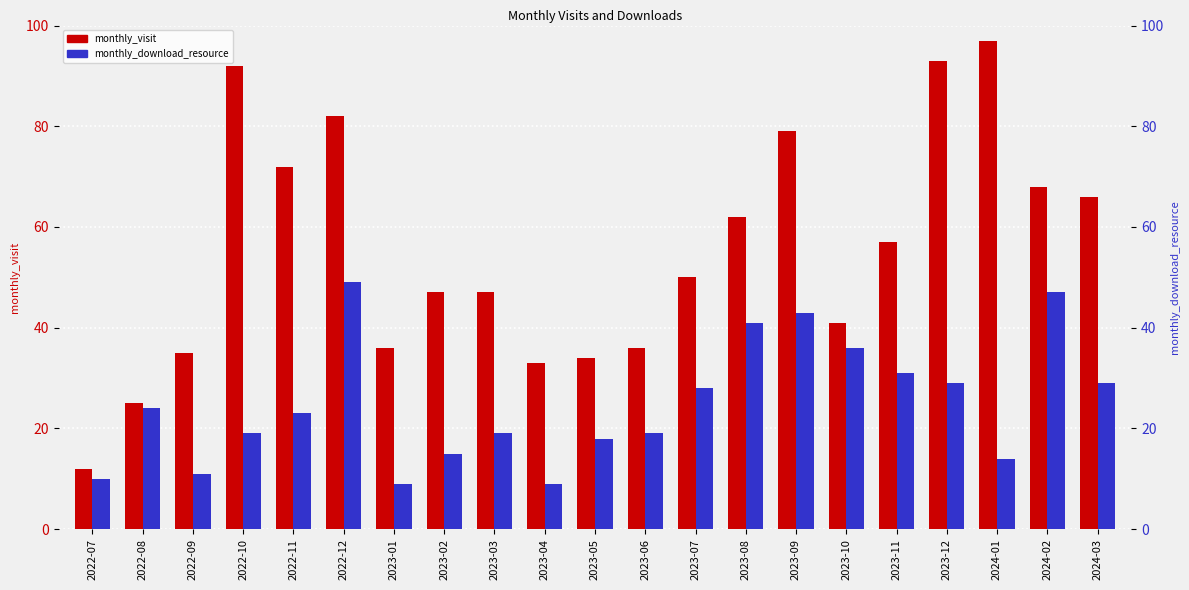

Which series has the largest total across all categories?

monthly_visit